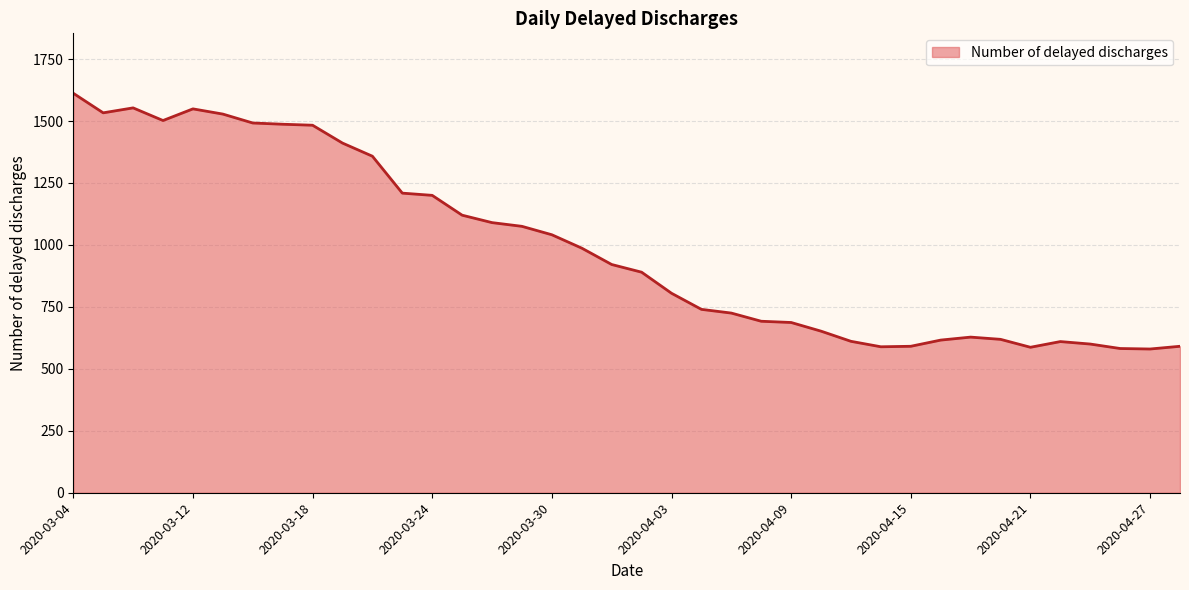

What is the difference between the second highest and second lowest values?

971